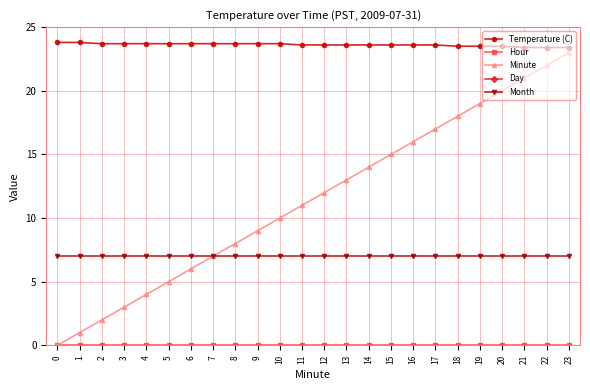

Reading left to right, transcribe all the data shown in this chart.

Temperature (C): 0=23.8	1=23.8	2=23.7	3=23.7	4=23.7	5=23.7	6=23.7	7=23.7	8=23.7	9=23.7	10=23.7	11=23.6	12=23.6	13=23.6	14=23.6	15=23.6	16=23.6	17=23.6	18=23.5	19=23.5	20=23.5	21=23.4	22=23.4	23=23.4
Hour: 0=0.0	1=0.0	2=0.0	3=0.0	4=0.0	5=0.0	6=0.0	7=0.0	8=0.0	9=0.0	10=0.0	11=0.0	12=0.0	13=0.0	14=0.0	15=0.0	16=0.0	17=0.0	18=0.0	19=0.0	20=0.0	21=0.0	22=0.0	23=0.0
Minute: 0=0.0	1=1.0	2=2.0	3=3.0	4=4.0	5=5.0	6=6.0	7=7.0	8=8.0	9=9.0	10=10.0	11=11.0	12=12.0	13=13.0	14=14.0	15=15.0	16=16.0	17=17.0	18=18.0	19=19.0	20=20.0	21=21.0	22=22.0	23=23.0
Day: 0=31.0	1=31.0	2=31.0	3=31.0	4=31.0	5=31.0	6=31.0	7=31.0	8=31.0	9=31.0	10=31.0	11=31.0	12=31.0	13=31.0	14=31.0	15=31.0	16=31.0	17=31.0	18=31.0	19=31.0	20=31.0	21=31.0	22=31.0	23=31.0
Month: 0=7.0	1=7.0	2=7.0	3=7.0	4=7.0	5=7.0	6=7.0	7=7.0	8=7.0	9=7.0	10=7.0	11=7.0	12=7.0	13=7.0	14=7.0	15=7.0	16=7.0	17=7.0	18=7.0	19=7.0	20=7.0	21=7.0	22=7.0	23=7.0